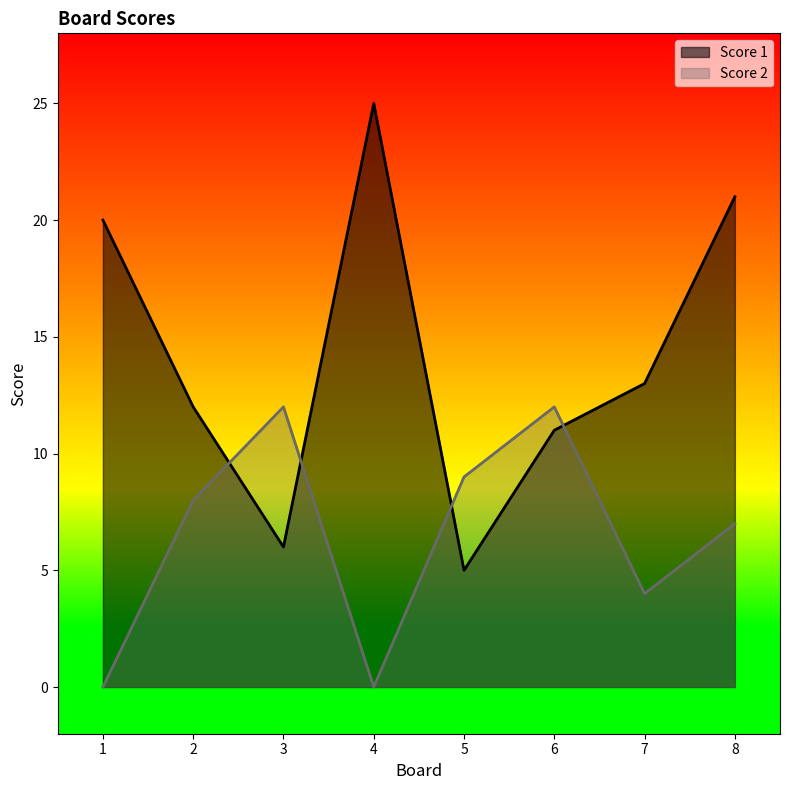

The Score 1 series shows 4 at 7. True or false?

False